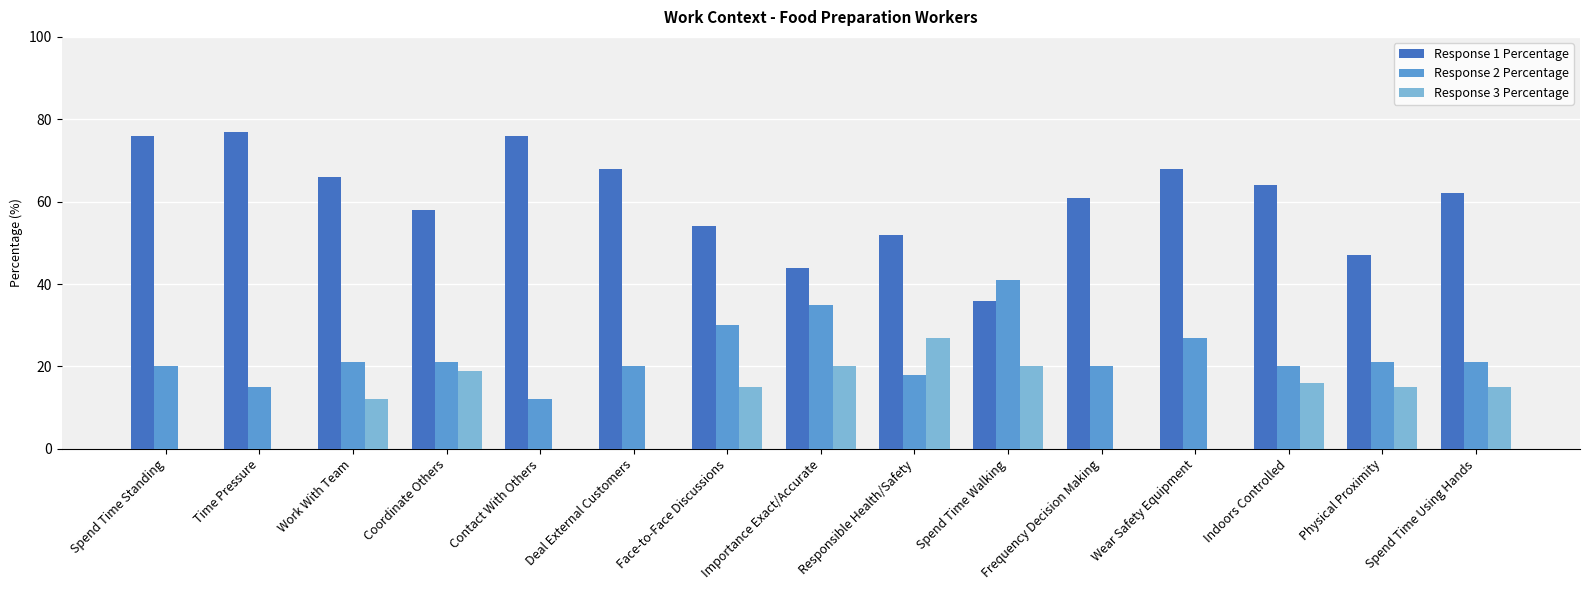

What is the sum of the Response 2 Percentage values at Responsible Health/Safety and Face-to-Face Discussions?

48